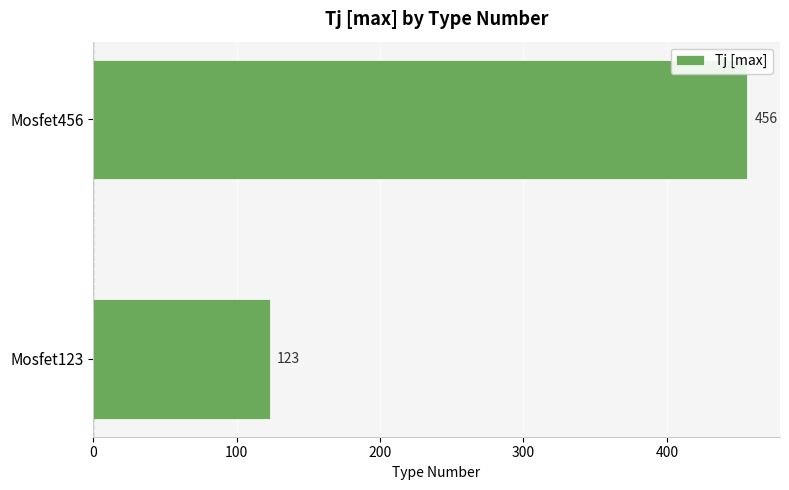

Approximately how many times larger is the value at Mosfet456 compared to Mosfet123?

3.7